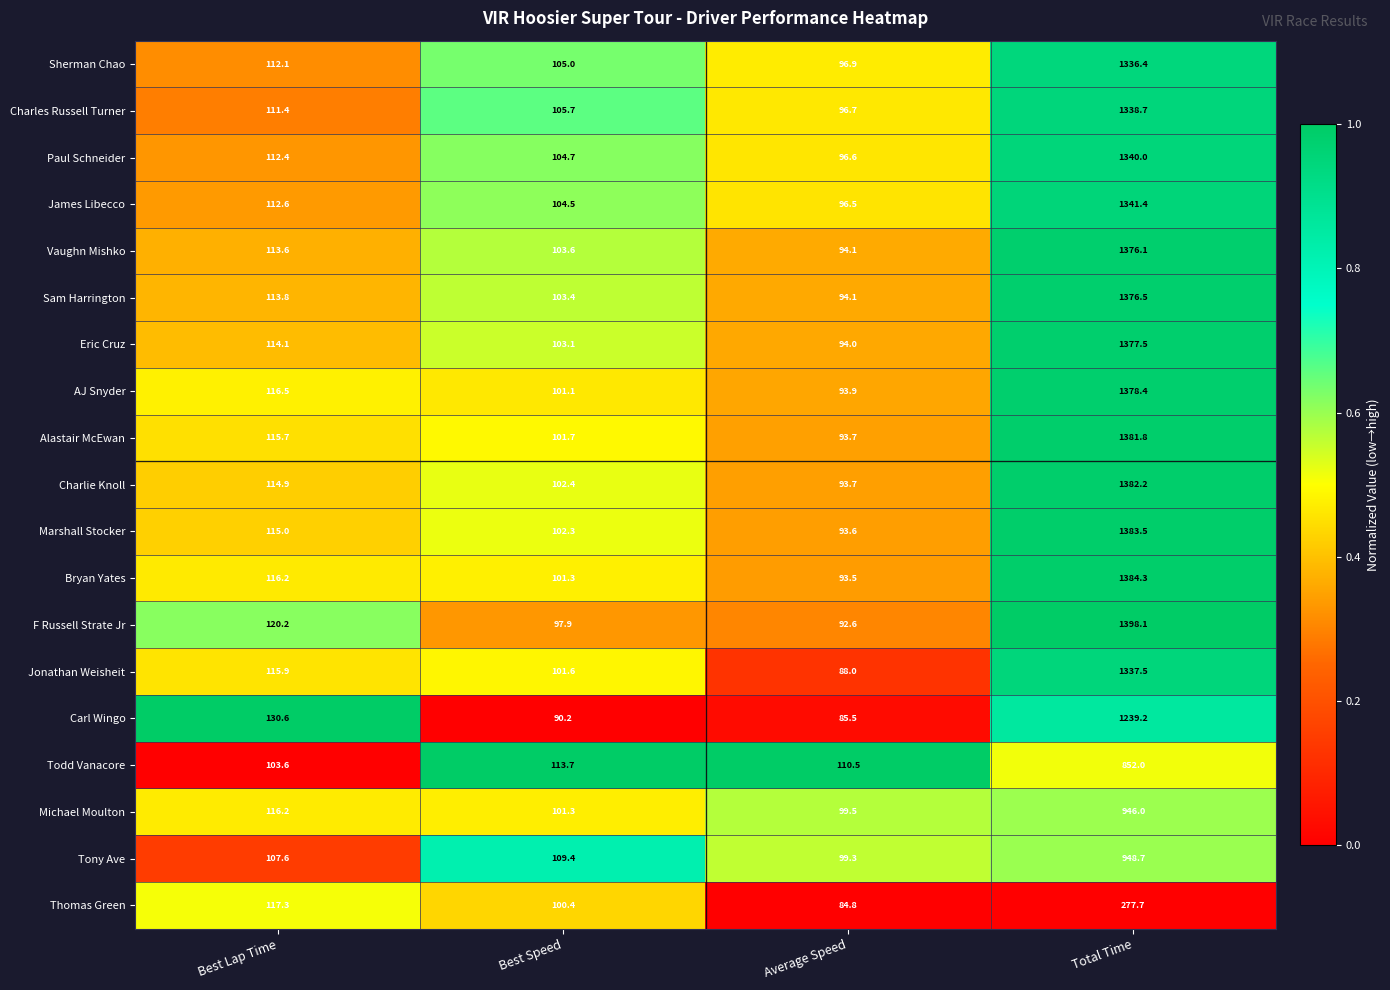

At which label is Charlie Knoll closest to 737?

Best Lap Time